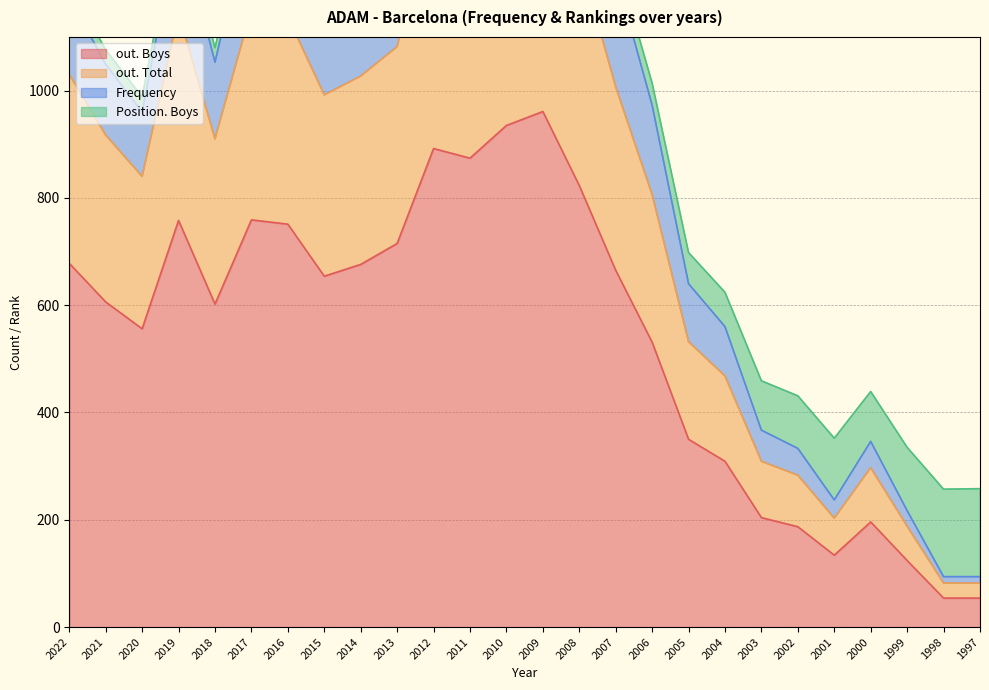

Where is out. Boys nearest to the value 507?

2006